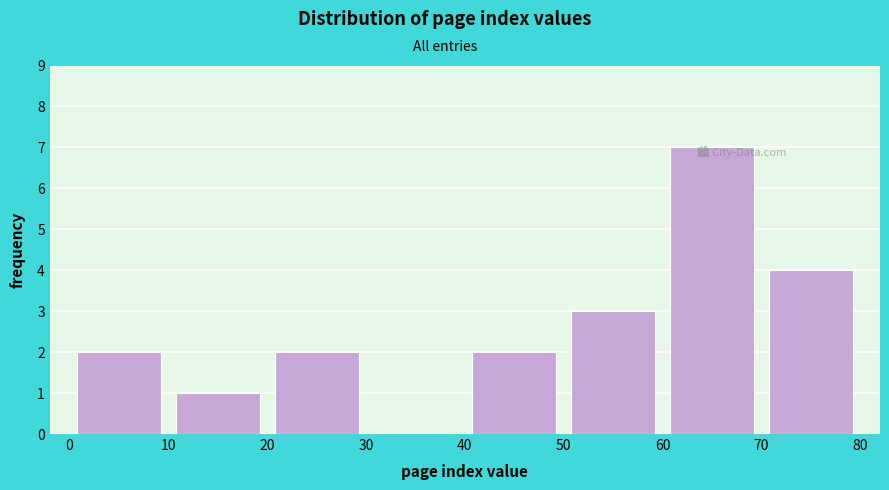

What is the height of the bar covering 50 to 60 on the x-axis? The values are not printed on the chart, so give them approximately, as read against the axis.

3